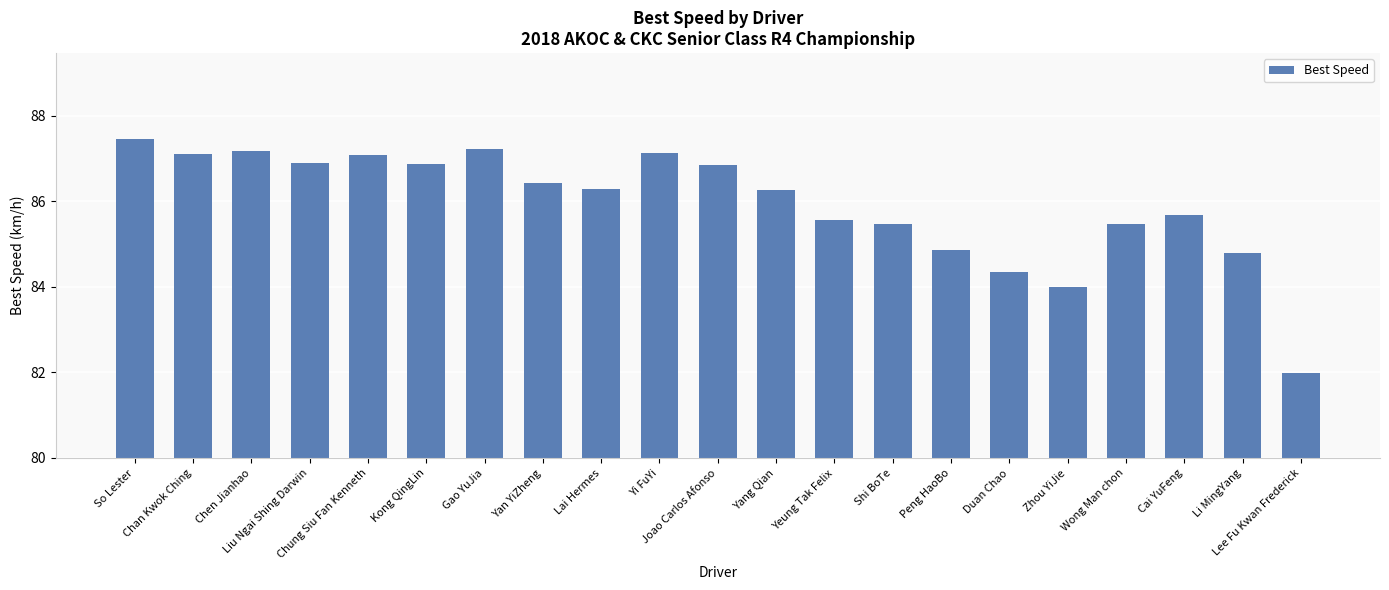

What is the label of the 6th bar from the right?

Duan Chao